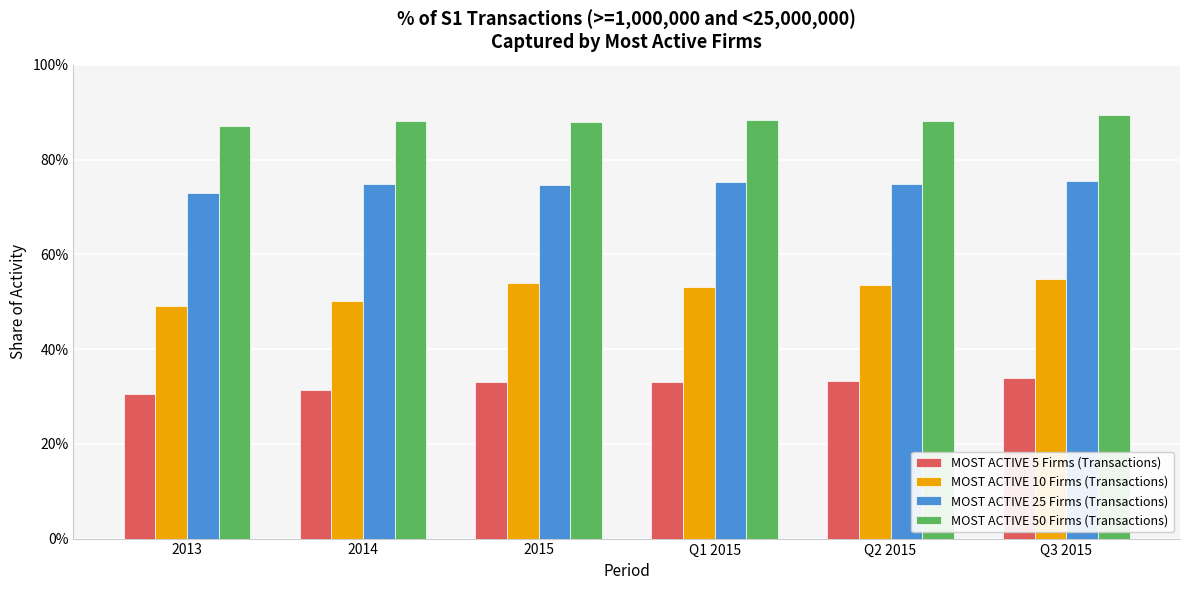

What is the approximate value of MOST ACTIVE 10 Firms (Transactions) at 2014?

0.5